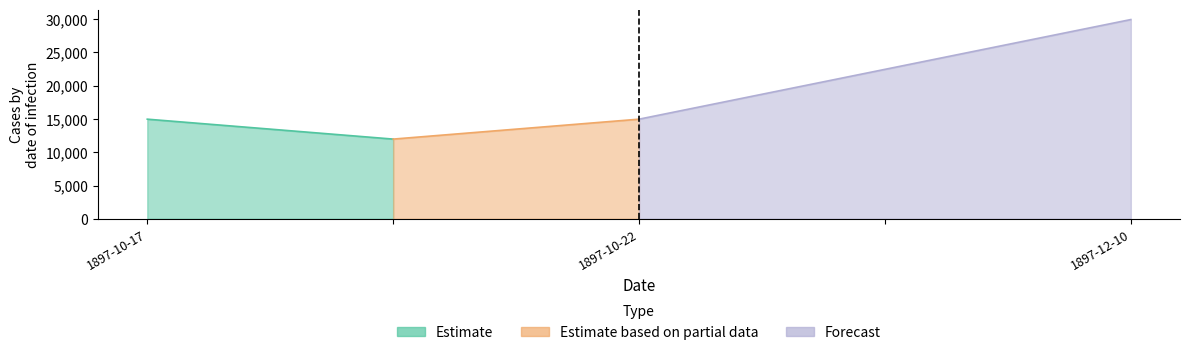

How many data points does each series have?

3